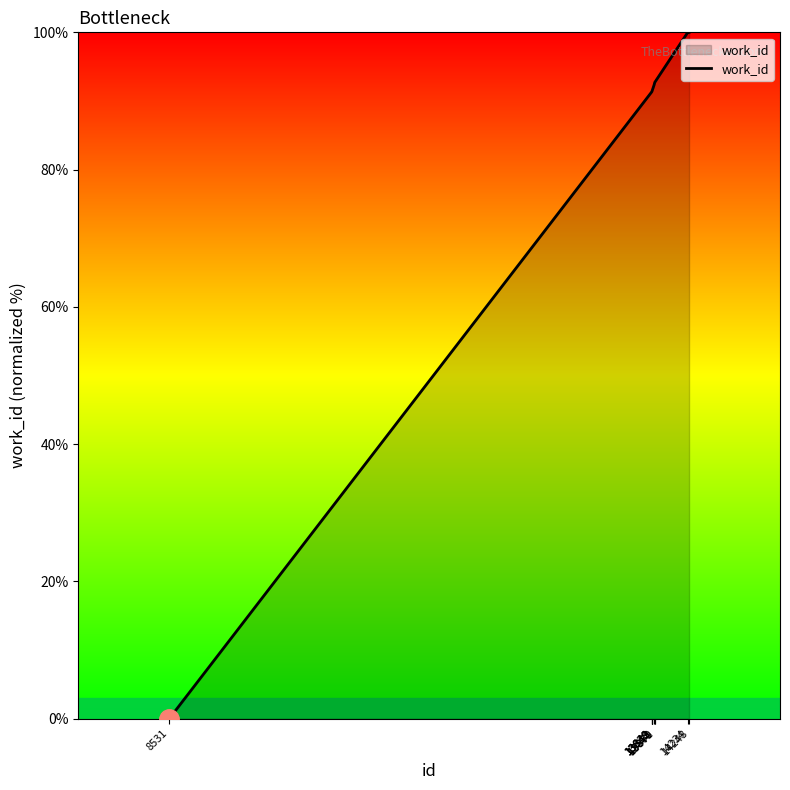

What is the greatest value displayed?

100.0